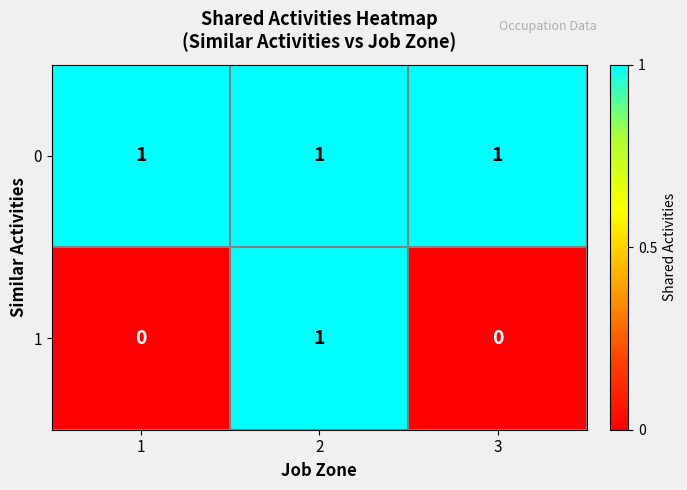

List the series in order of their overall mean, lowest first.

1, 0